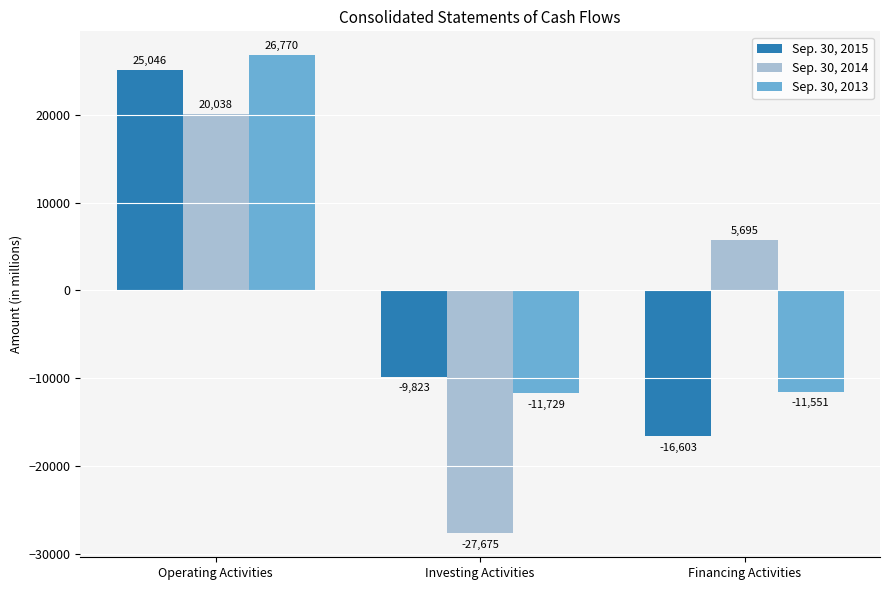

What is the difference between the highest and lowest values at Investing Activities?

17852